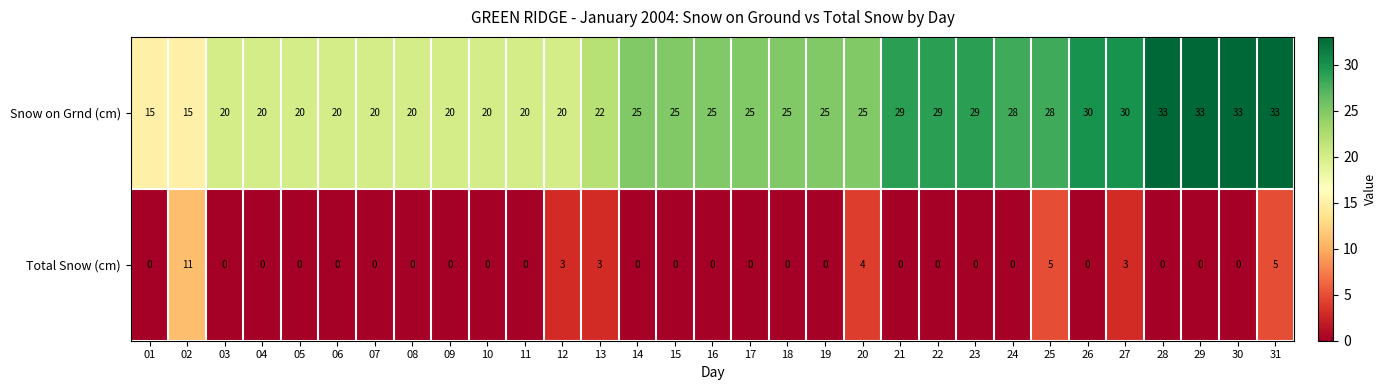

Which series has the largest total across all categories?

Snow on Grnd (cm)